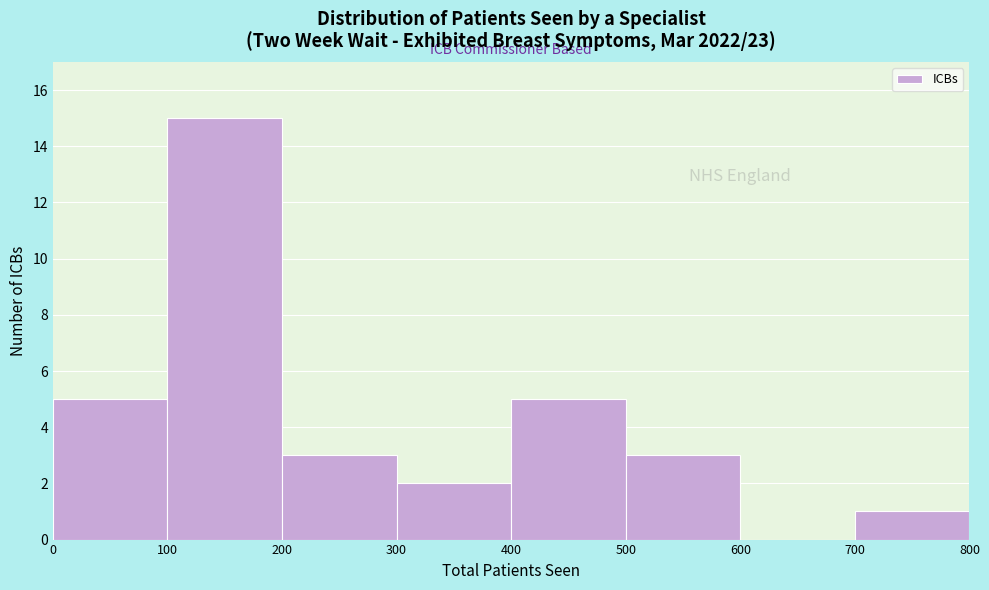

Reading left to right, list every bar in this chart as the range it spans on the x-axis followed by its height. The values are not printed on the chart, so give them approximately, as read against the axis.

0 to 100: 5
100 to 200: 15
200 to 300: 3
300 to 400: 2
400 to 500: 5
500 to 600: 3
600 to 700: 0
700 to 800: 1